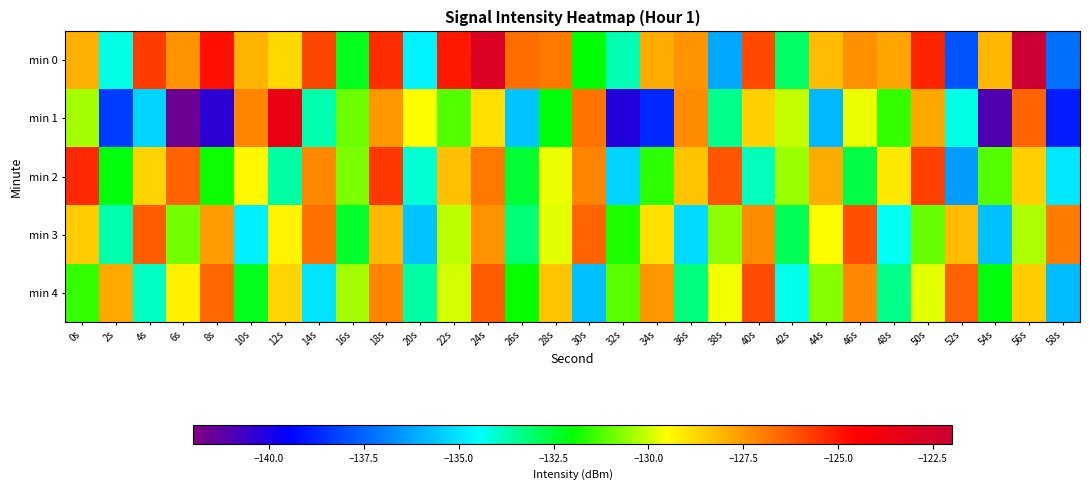

What is the difference between the highest and lowest values at 10s?

7.7